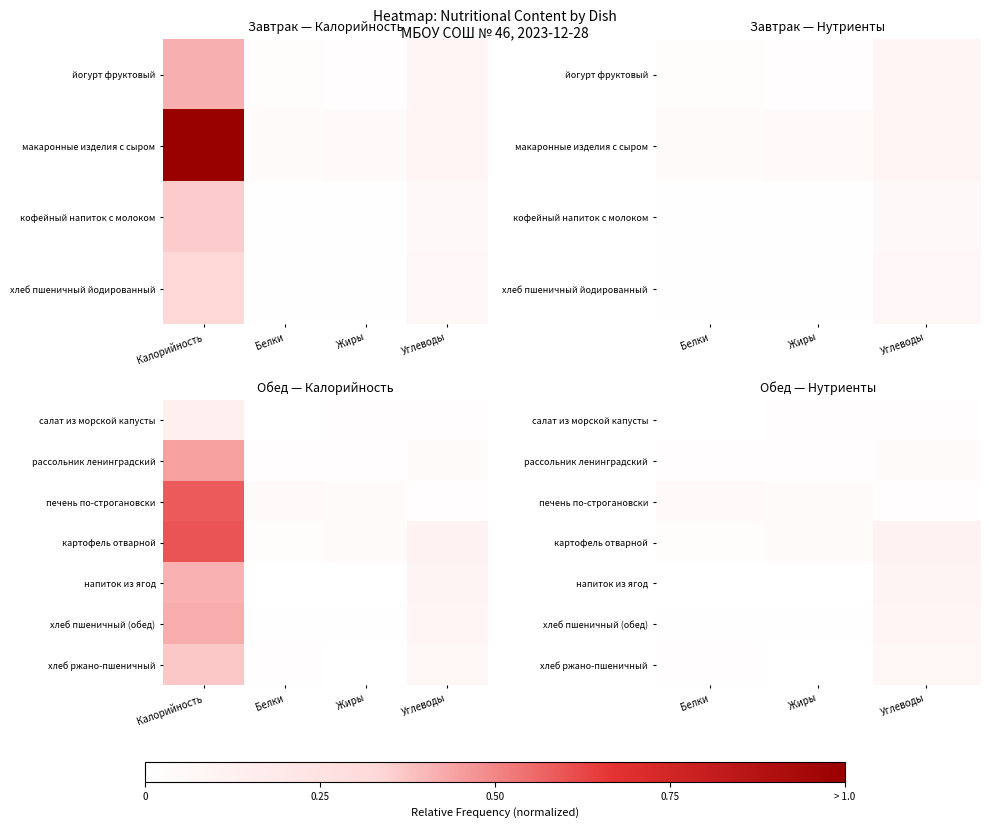

At which label is хлеб ржано-пшеничный closest to 0?

Жиры